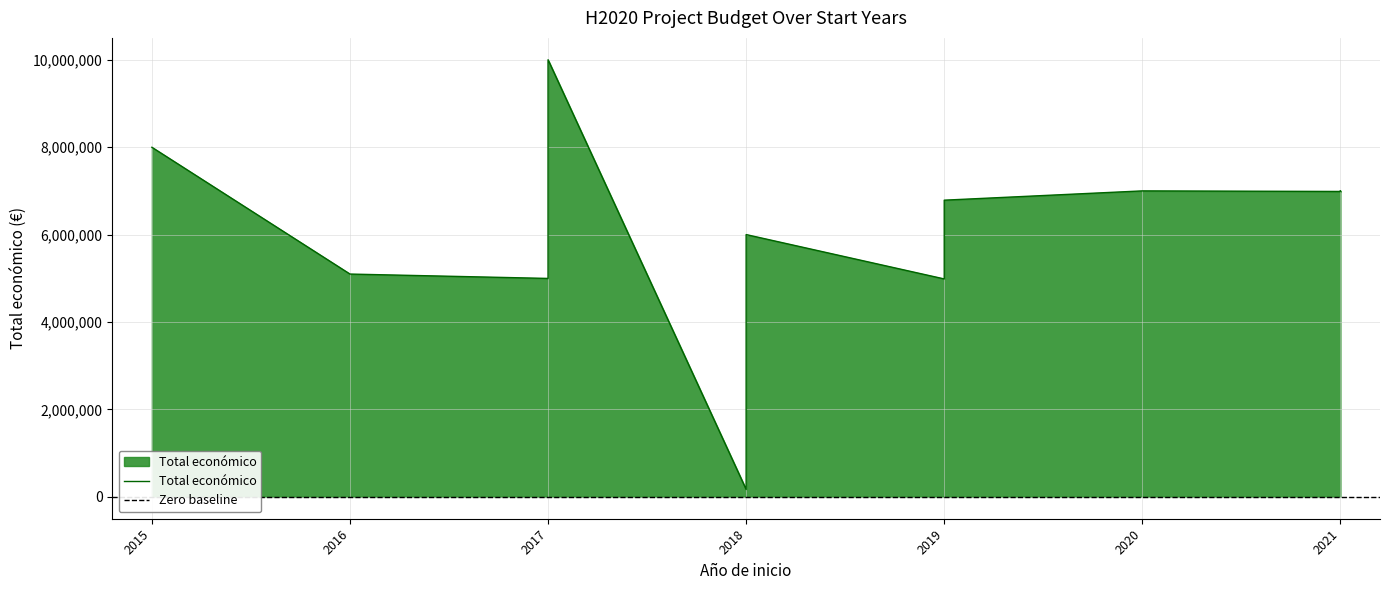

What is the average value?

6092568